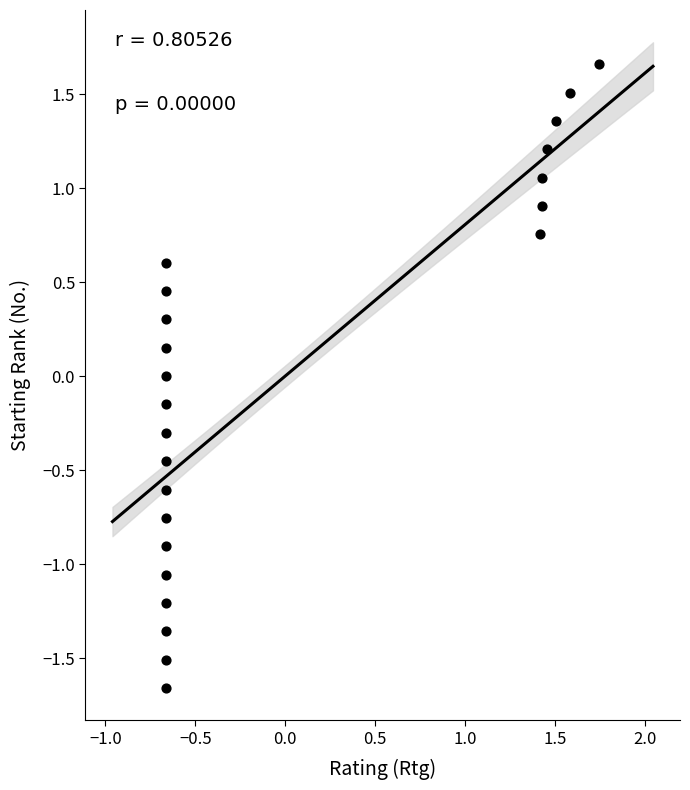

What is the range of X values (max minus min)?

2.4